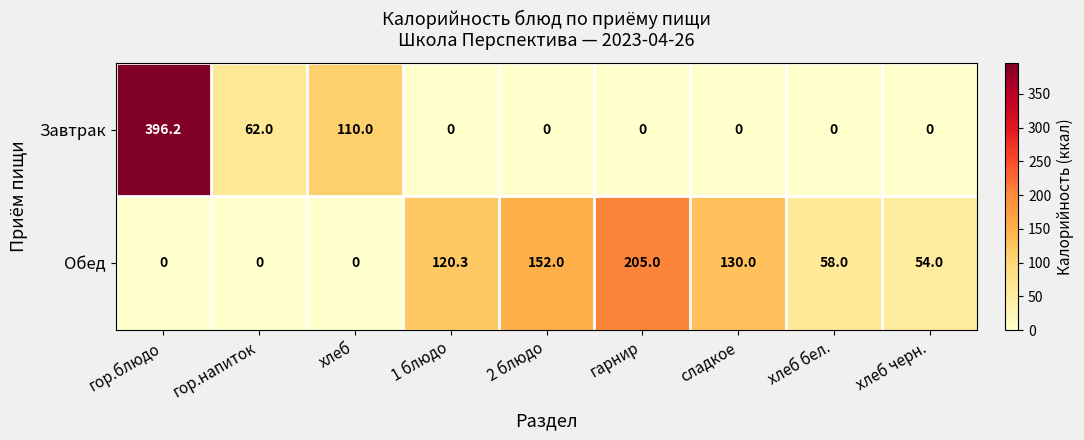

Rank the series at гор.напиток from highest to lowest value.

Завтрак, Обед